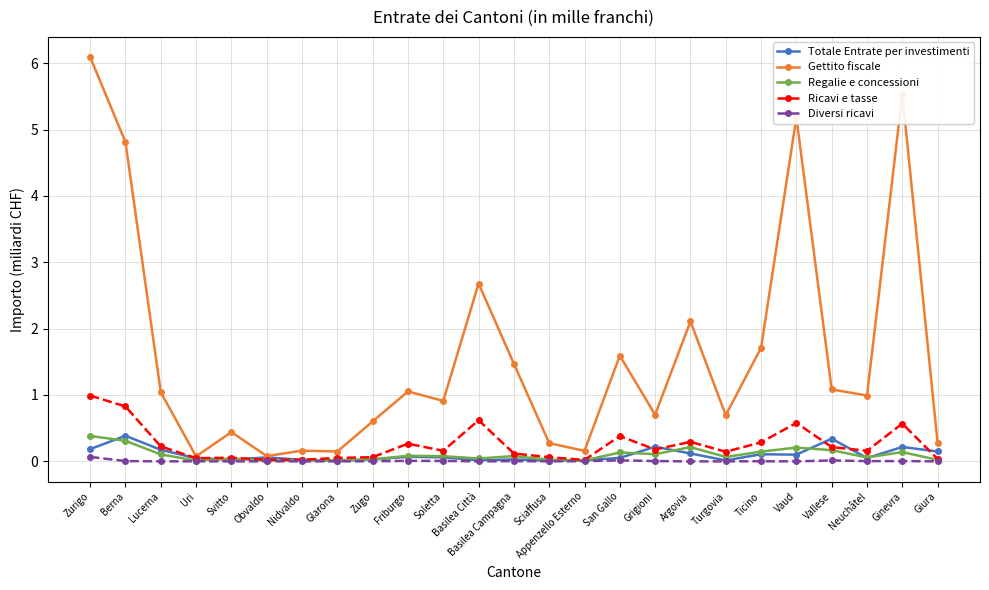

What is the difference between the maximum and second lowest values in the Regalie e concessioni series?

0.4